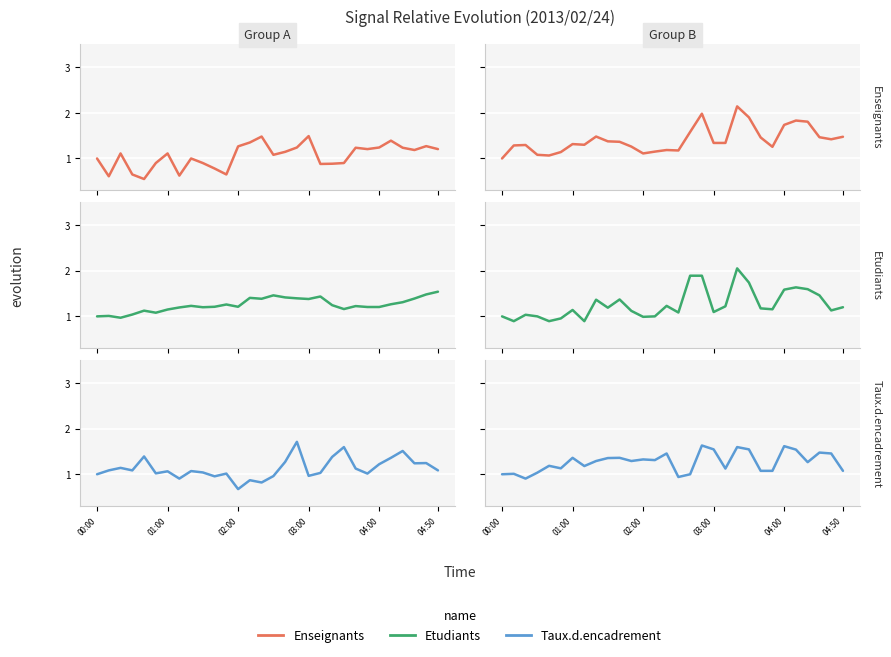

Which series changed the most between 7 and 26?

Etudiants